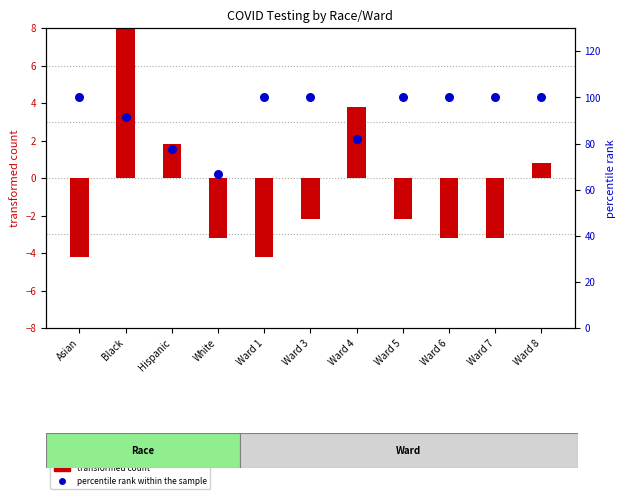

What is the total value across all series at Ward 7?

96.8